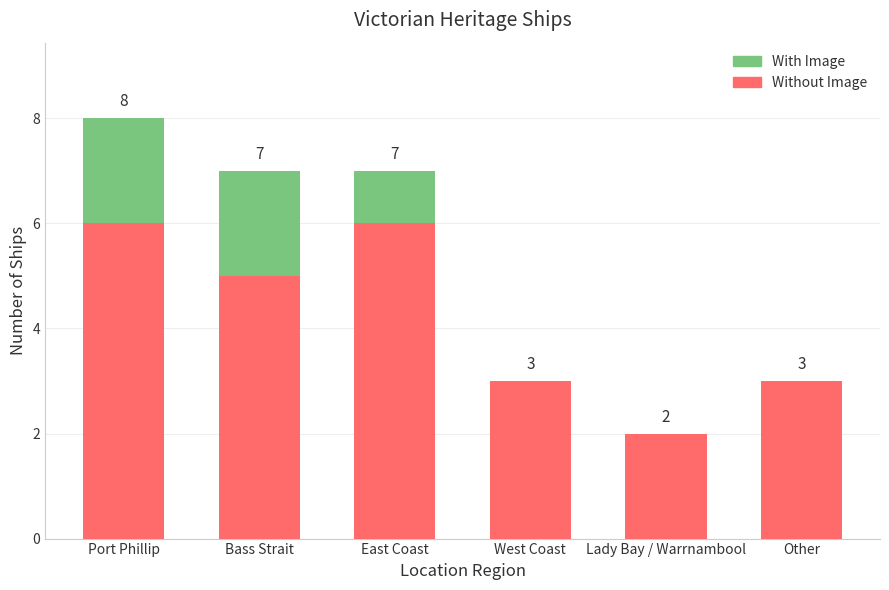

Does the chart contain stacked bars?

Yes